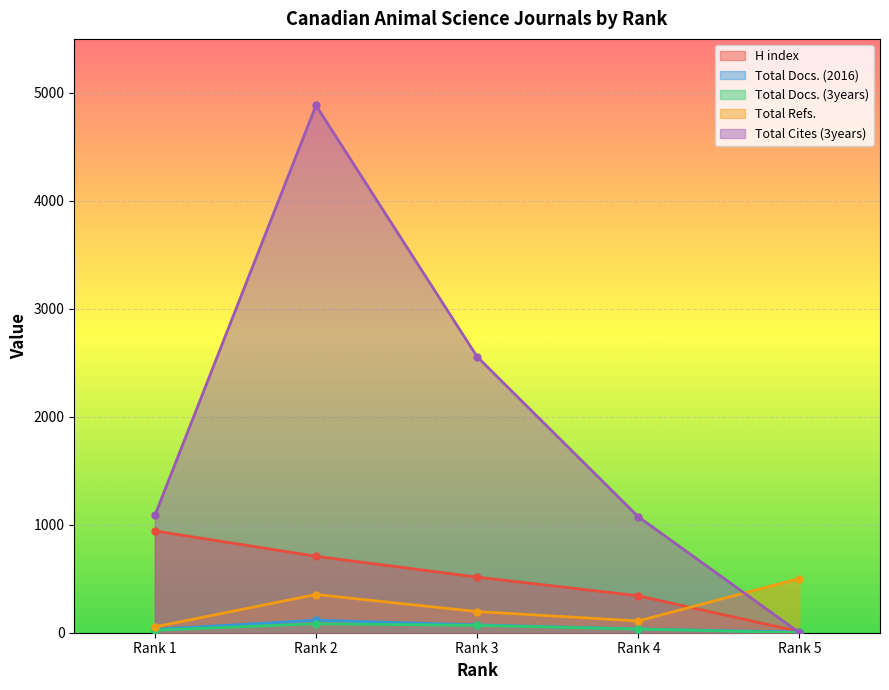

How many data points in H index are above 515?

2